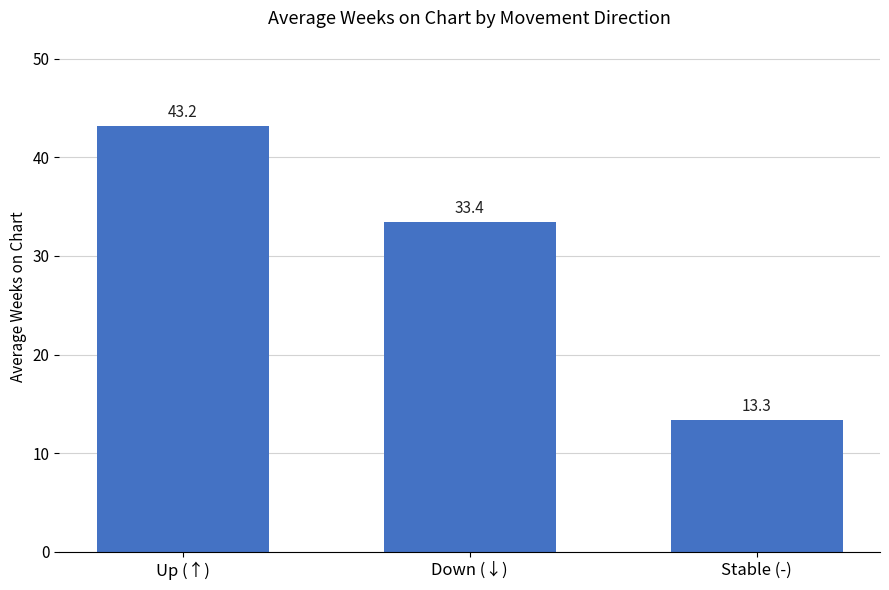

Read the value at Stable (-).

13.3